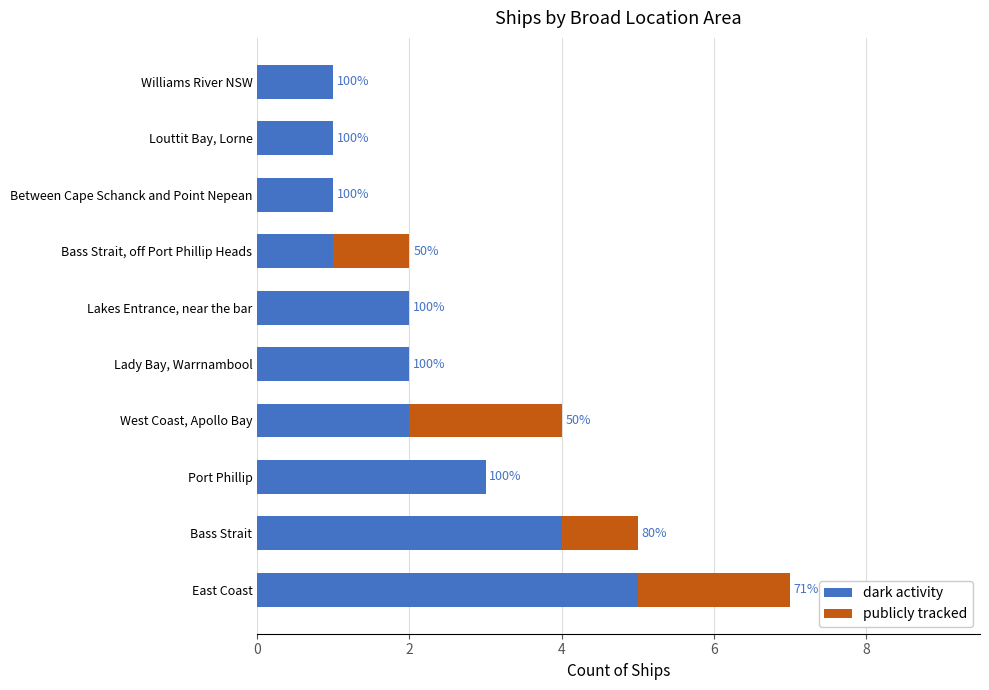

What is the average value of the publicly tracked series?

1